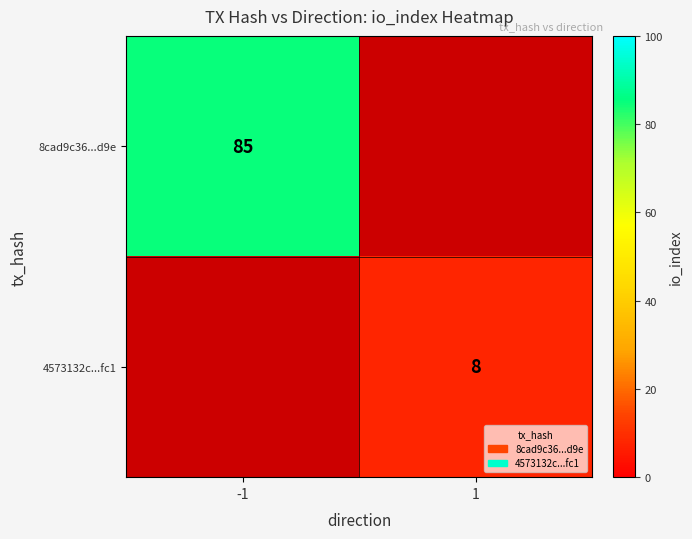

At how many categories does at least one series exceed 53?

1